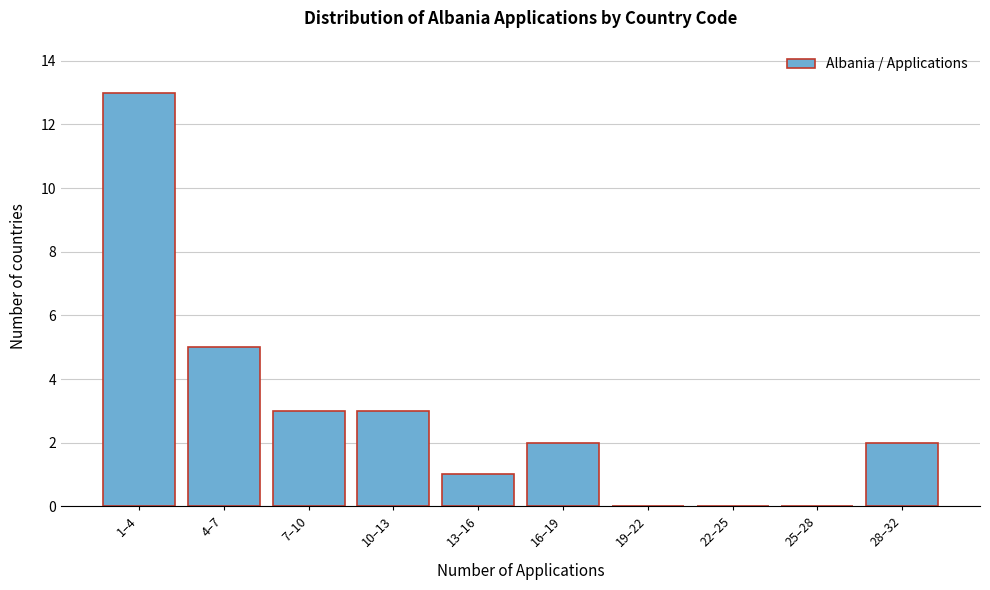

Reading left to right, transcribe all the data shown in this chart.

1–4=13	4–7=5	7–10=3	10–13=3	13–16=1	16–19=2	19–22=0	22–25=0	25–28=0	28–32=2